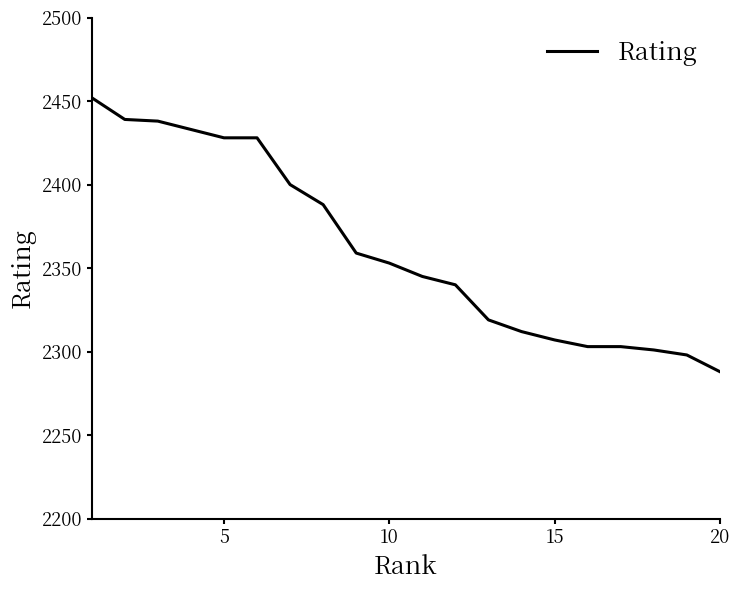

What is the smallest value displayed?

2288